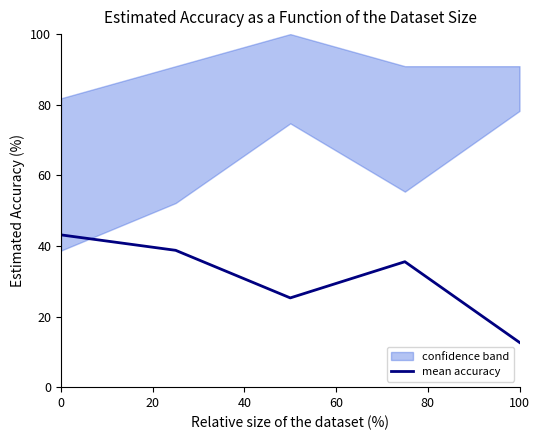

How many categories are shown in the chart?

5